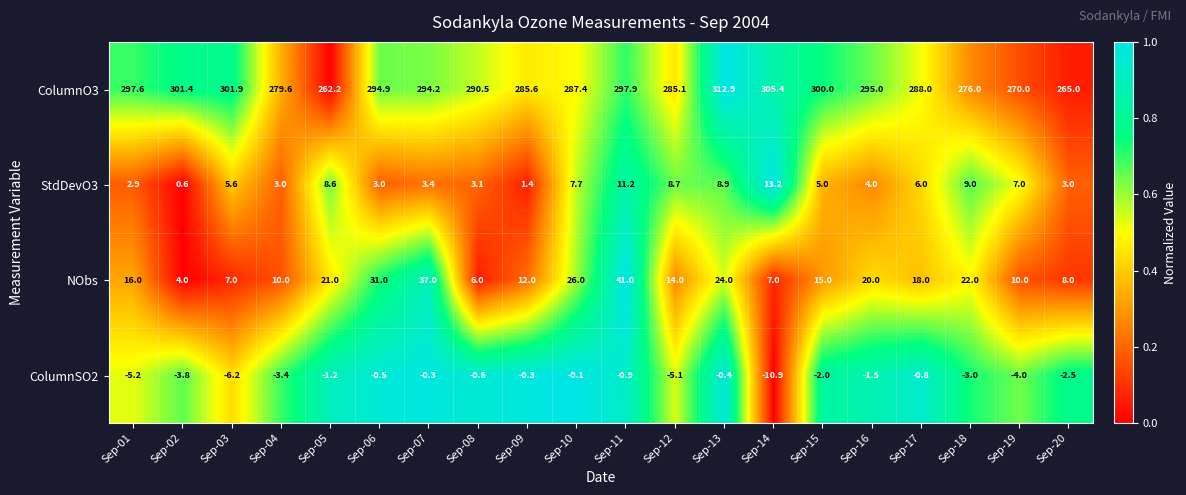

What is the difference between the maximum and minimum values in the StdDevO3 series?

12.6